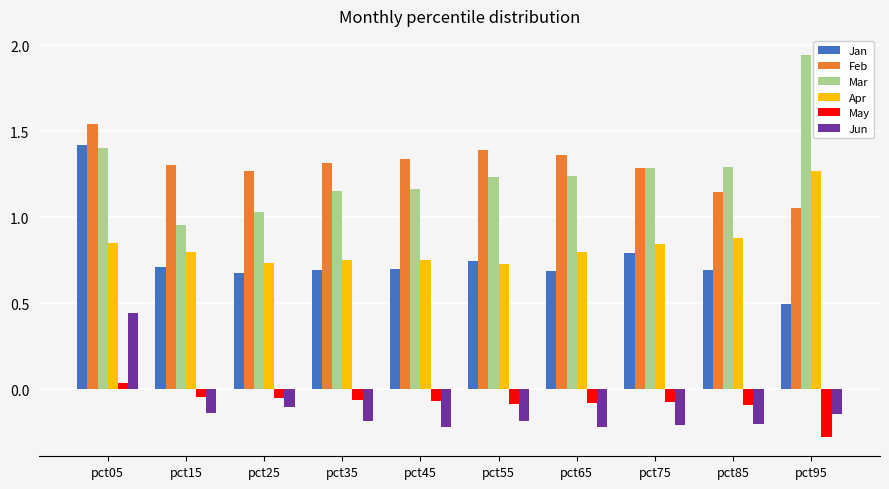

What is the minimum value for May?

-0.3